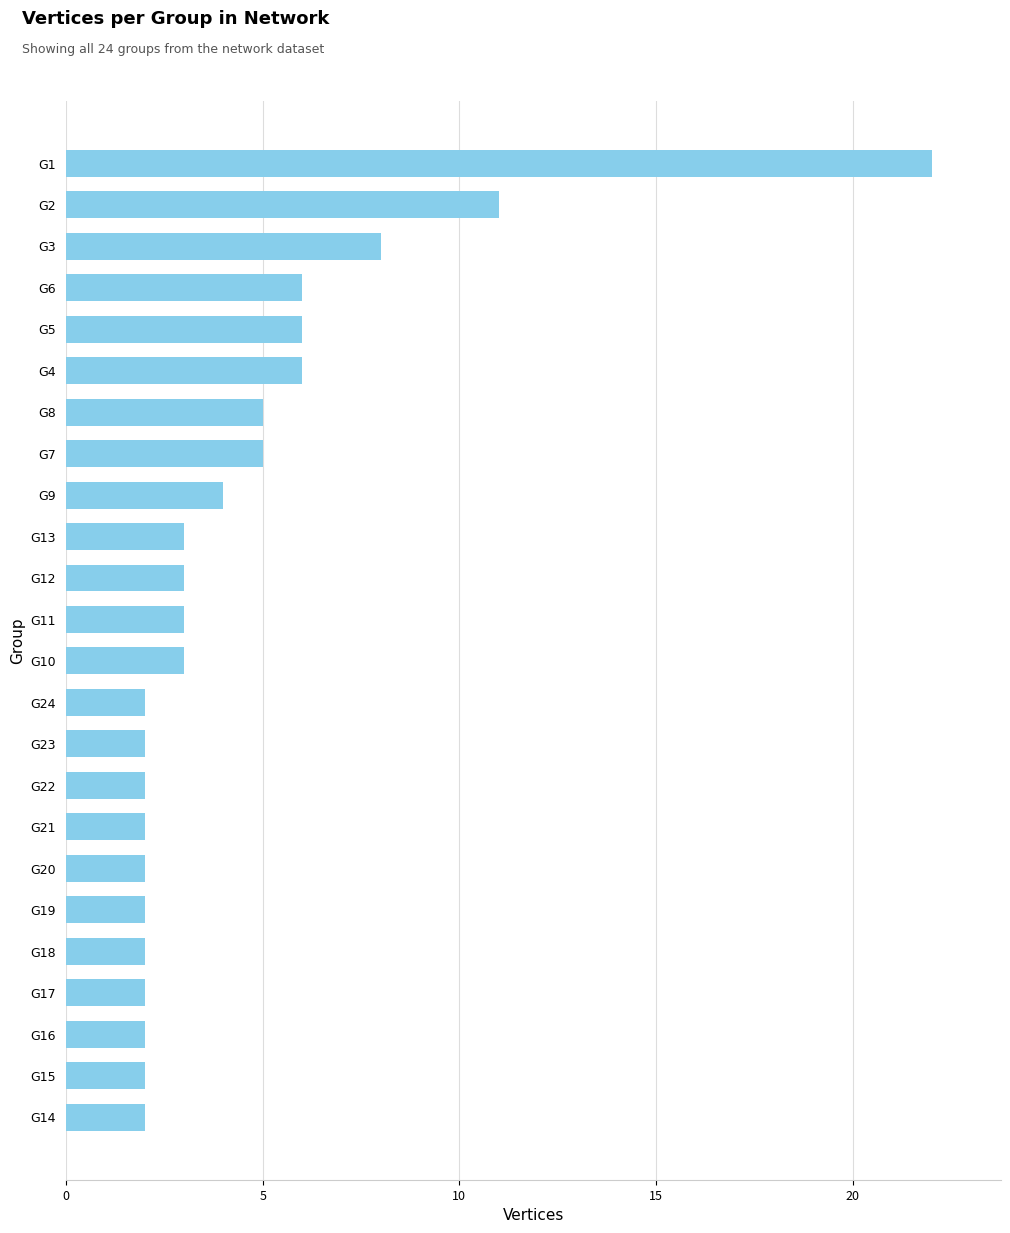

How many distinct data groups are displayed?

1